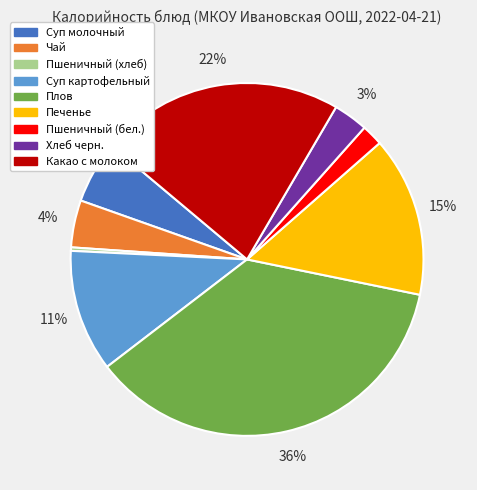

Which has a higher value, Плов or Суп картофельный?

Плов